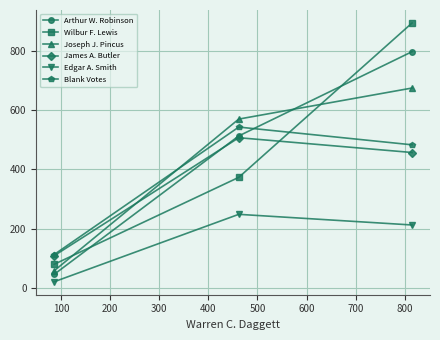

What are all the series names shown in the legend?

Arthur W. Robinson, Wilbur F. Lewis, Joseph J. Pincus, James A. Butler, Edgar A. Smith, Blank Votes